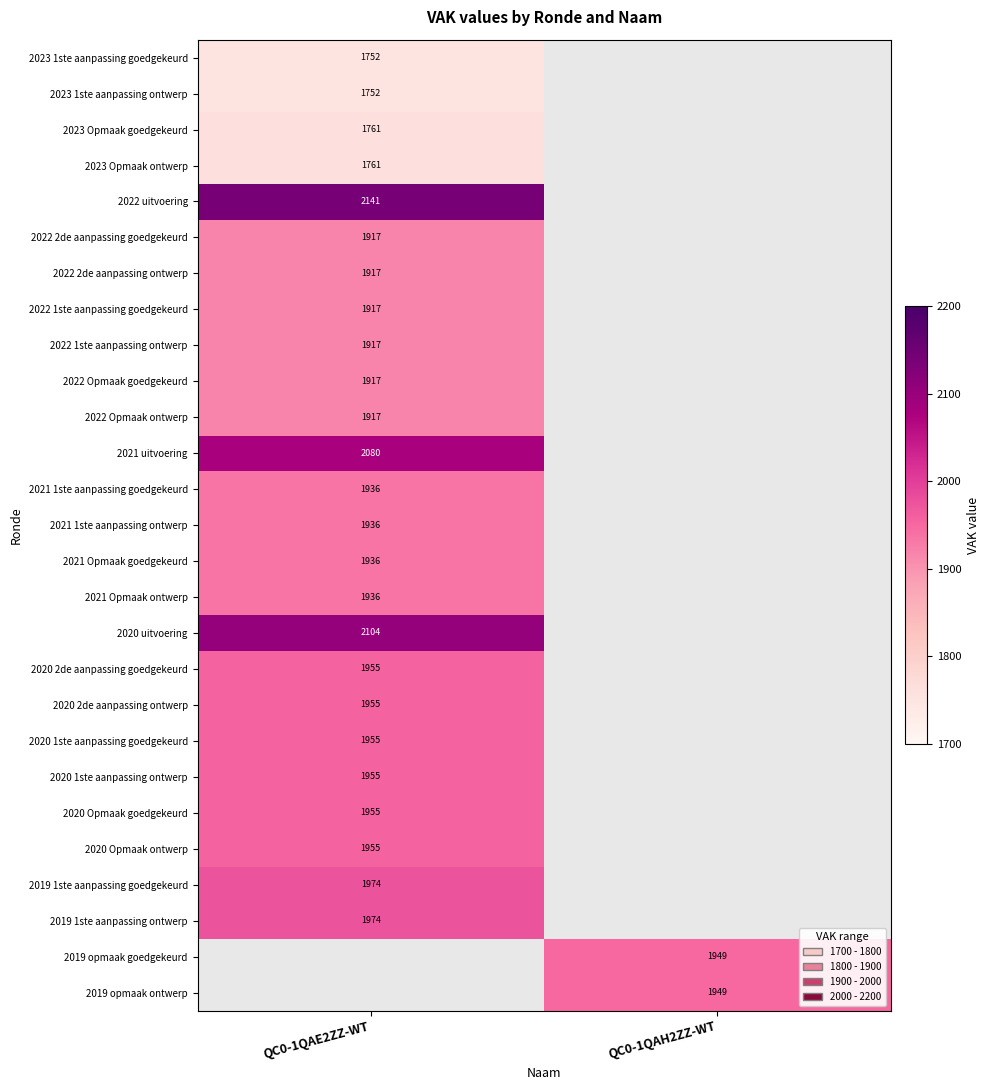

At how many categories does at least one series exceed 1957?

1